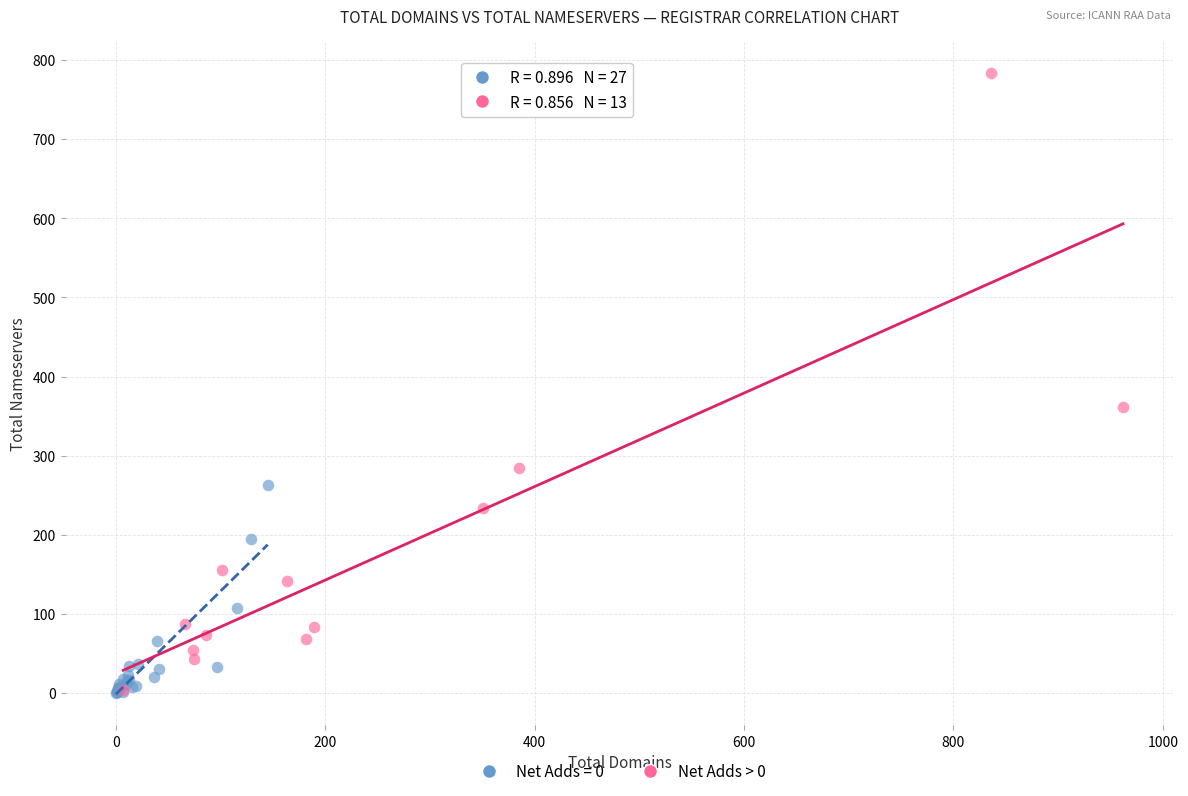

Which series contains the highest Y value?

Net Adds > 0